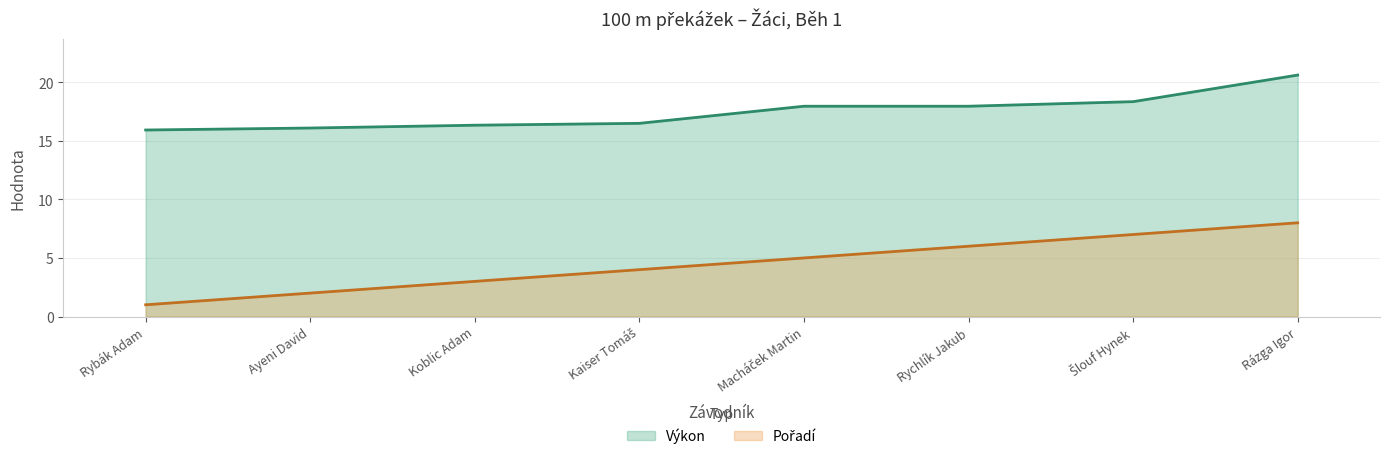

At how many categories does at least one series exceed 2?

8